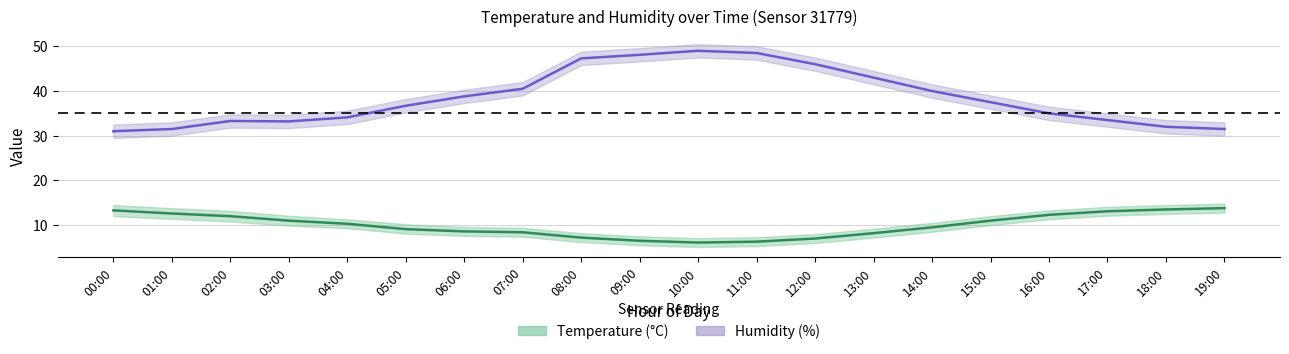

What is the approximate value of temperature at 01:00?

12.6